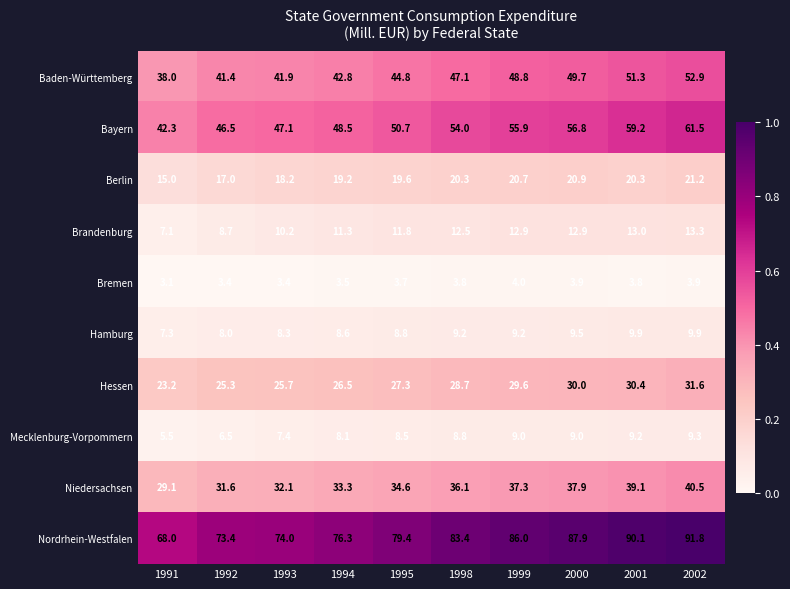

Which category has the lowest value across all series?

1991